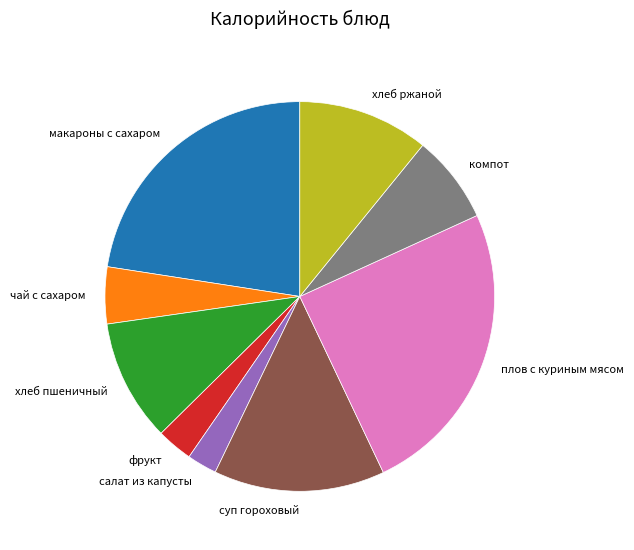

Which slice is the largest?

плов с куриным мясом